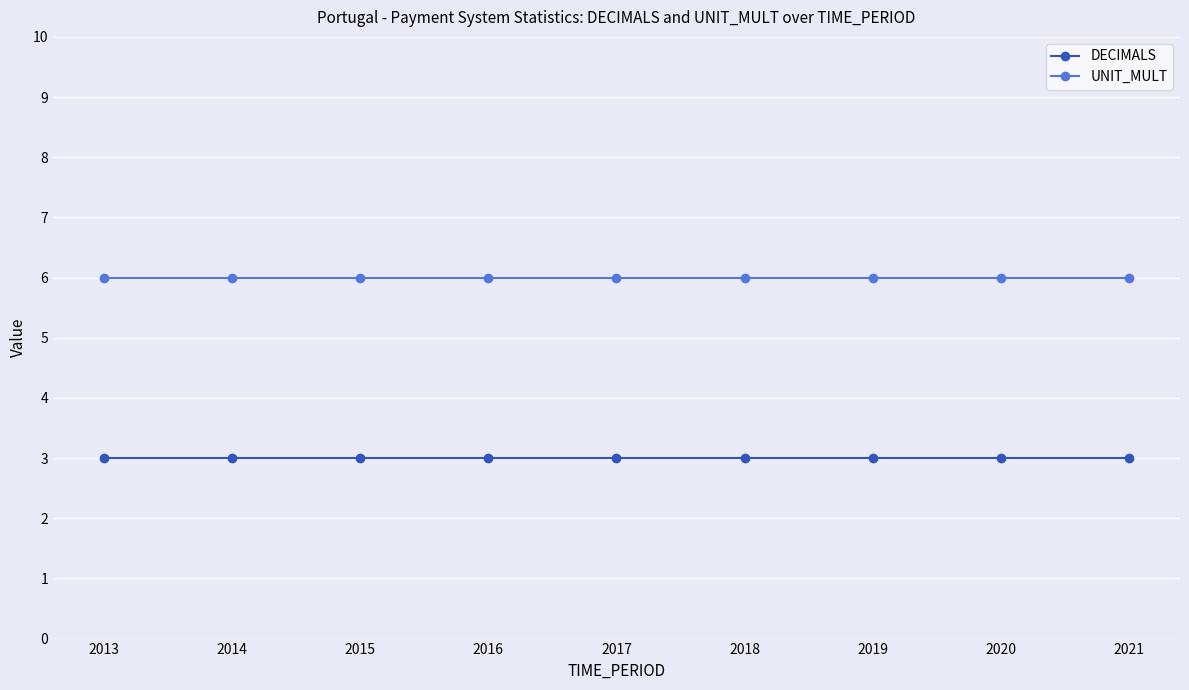

How many lines are shown in the chart?

2